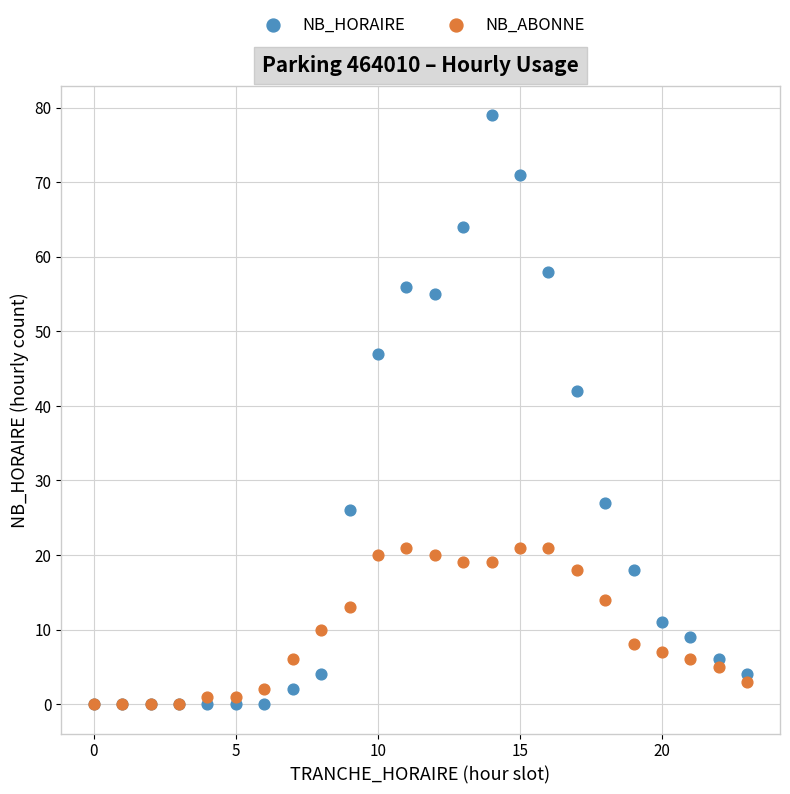

In the NB_HORAIRE series, what Y value is closest to 39?

42